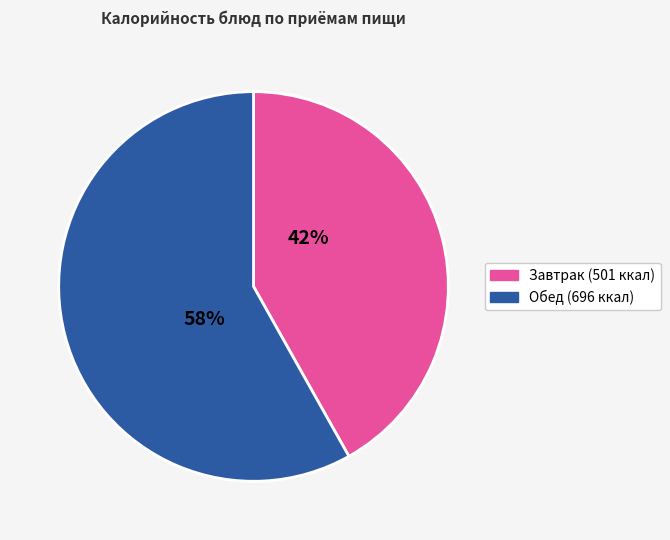

Is there a majority slice in this chart?

Yes